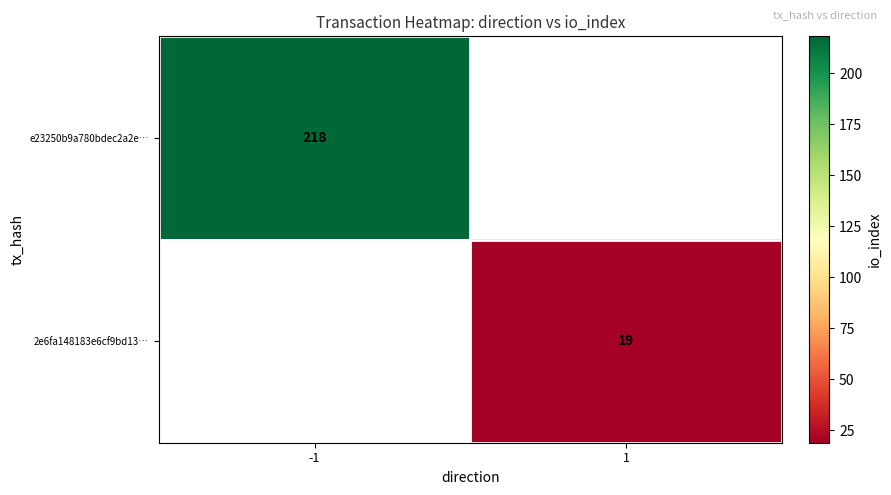

Is the value of 2e6fa148183e6cf9bd13… at 1 greater than the value of e23250b9a780bdec2a2e… at -1?

No